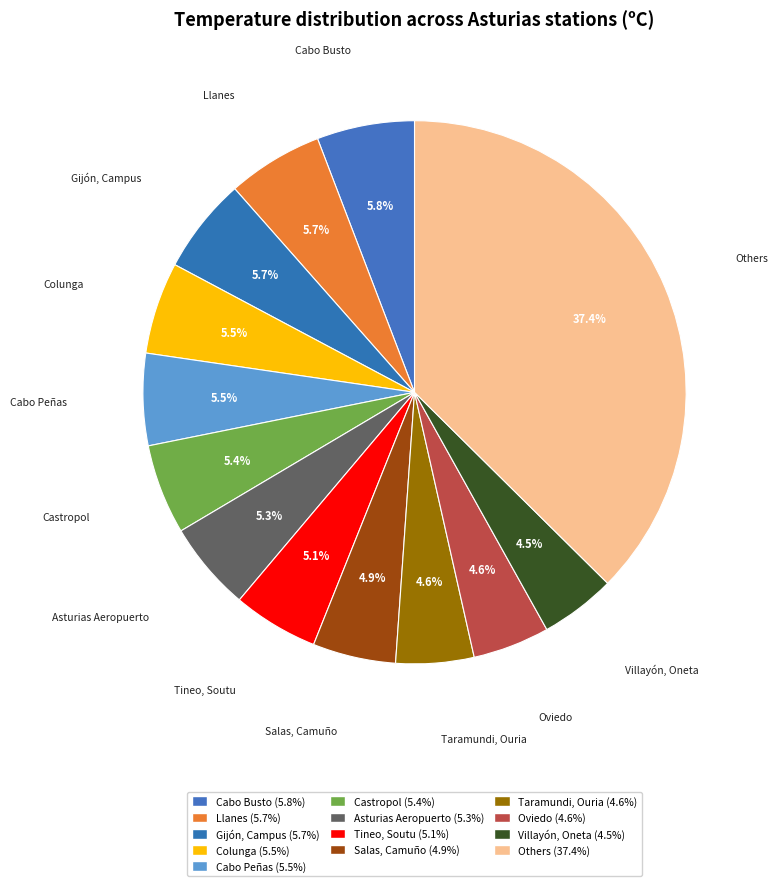

Which slice is the largest?

Others